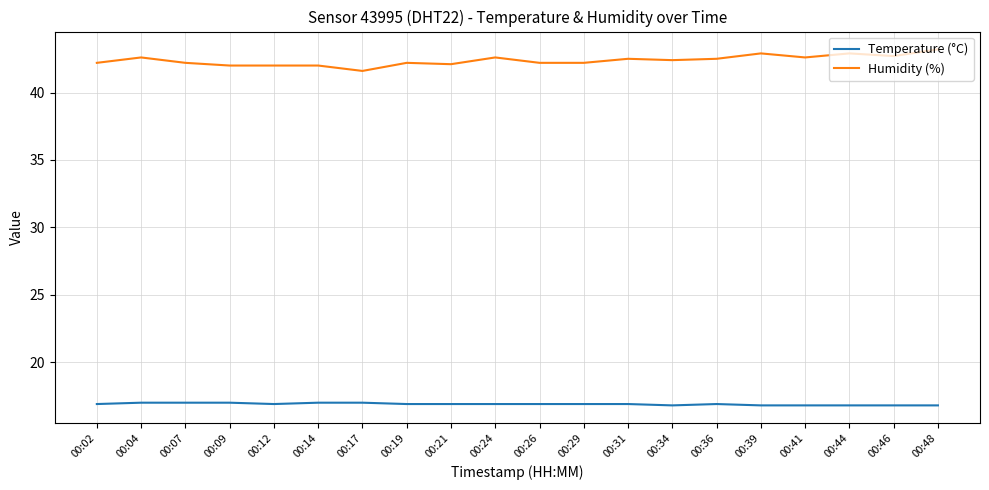

Rank the series by their average value, from highest to lowest.

Humidity (%), Temperature (°C)